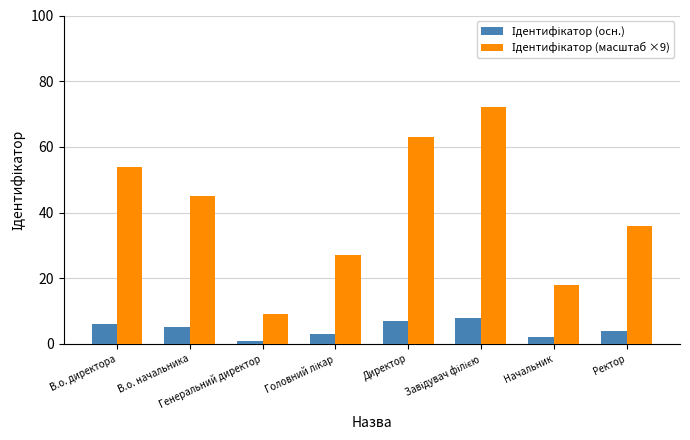

How many bars are there in each group?

2